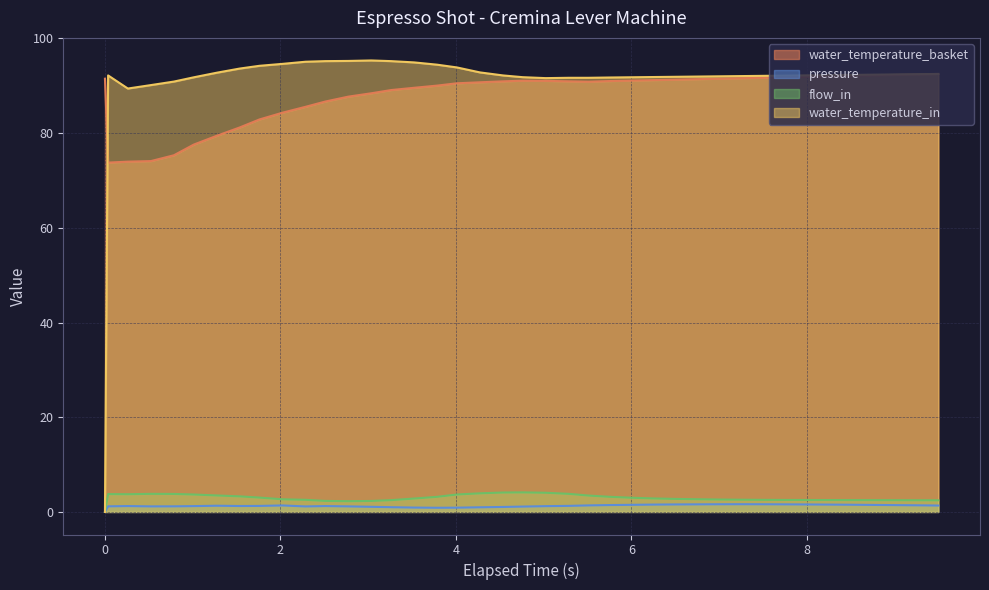

The flow_in series shows 0.0 at 0. True or false?

True